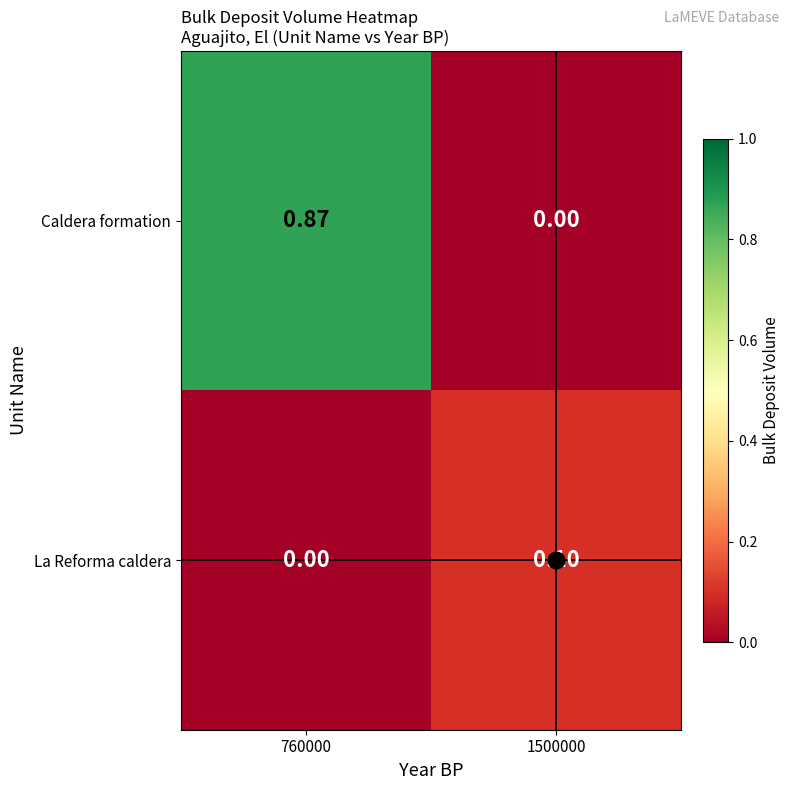

Rank the series by their average value, from highest to lowest.

Caldera formation, La Reforma caldera